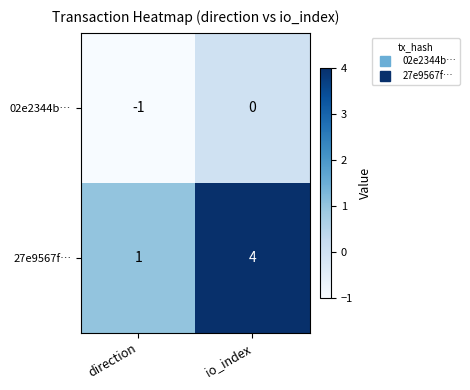

List the series in order of their overall mean, lowest first.

02e2344b…, 27e9567f…